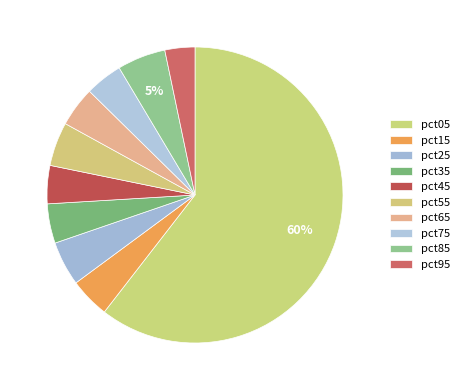

What portion of the pie excludes pct35?

95.7%